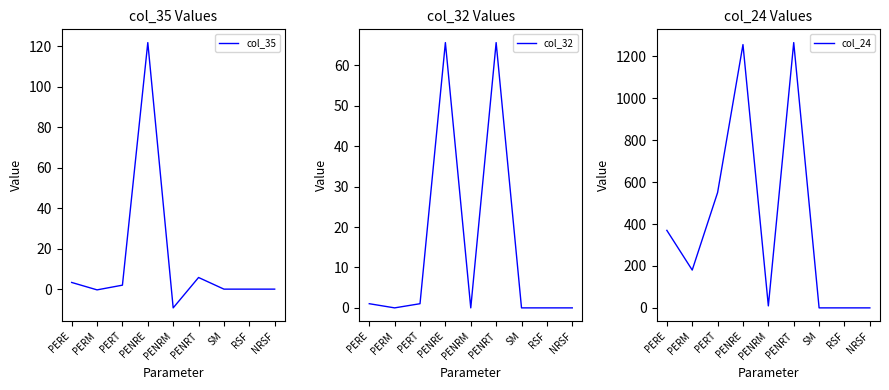

True or false: col_24 and col_35 cross at least once.

False